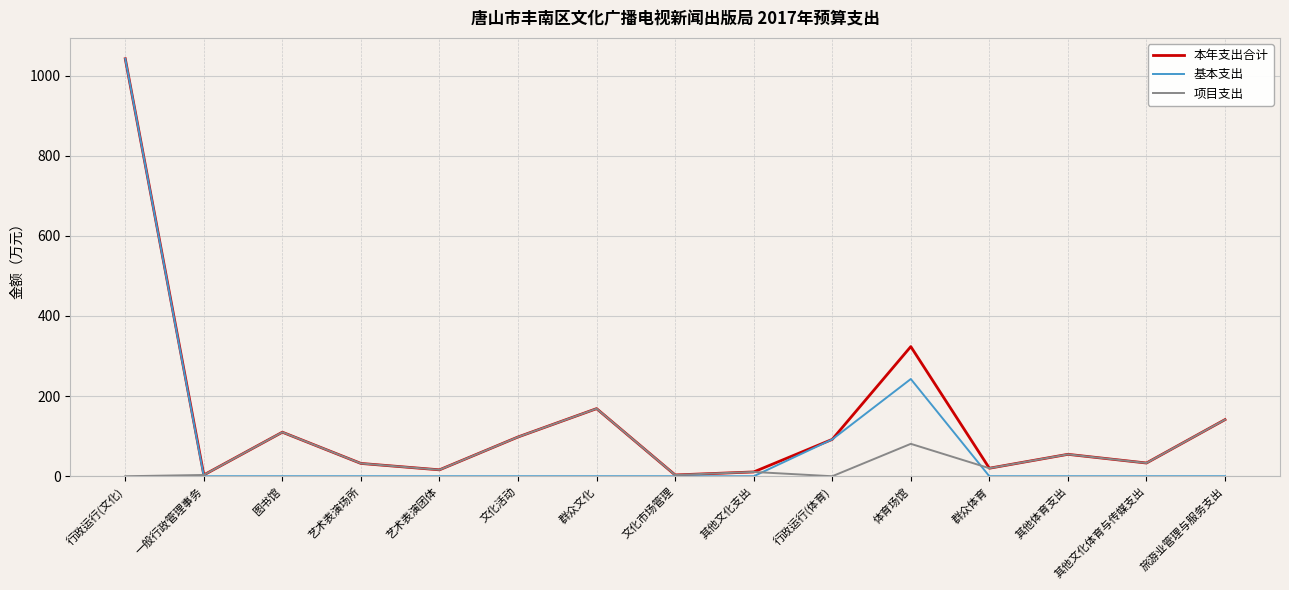

Rank the series at 体育场馆 from lowest to highest value.

项目支出, 基本支出, 本年支出合计